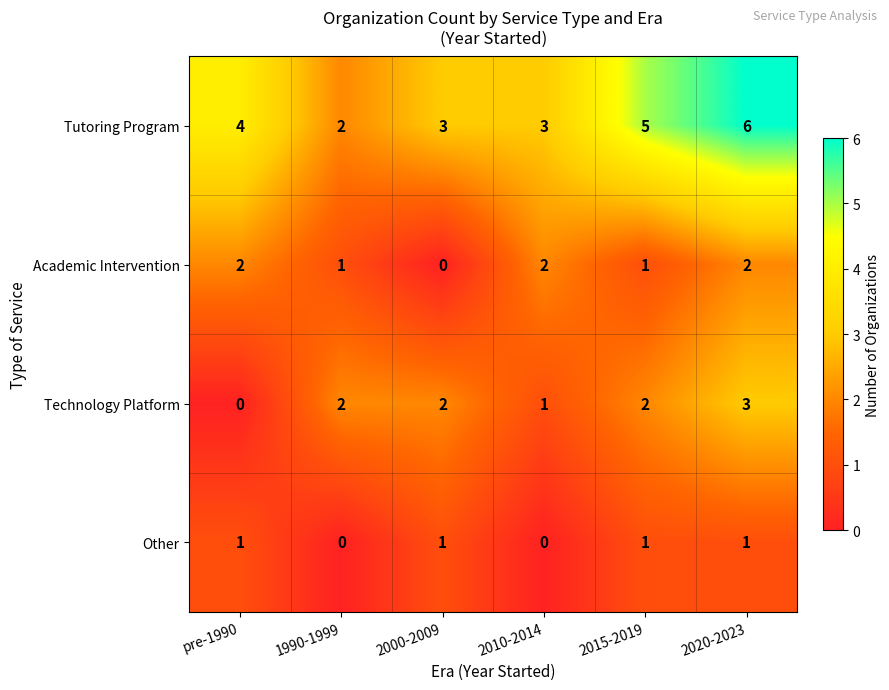

Is it true that Academic Intervention equals 3 at 2020-2023?

False